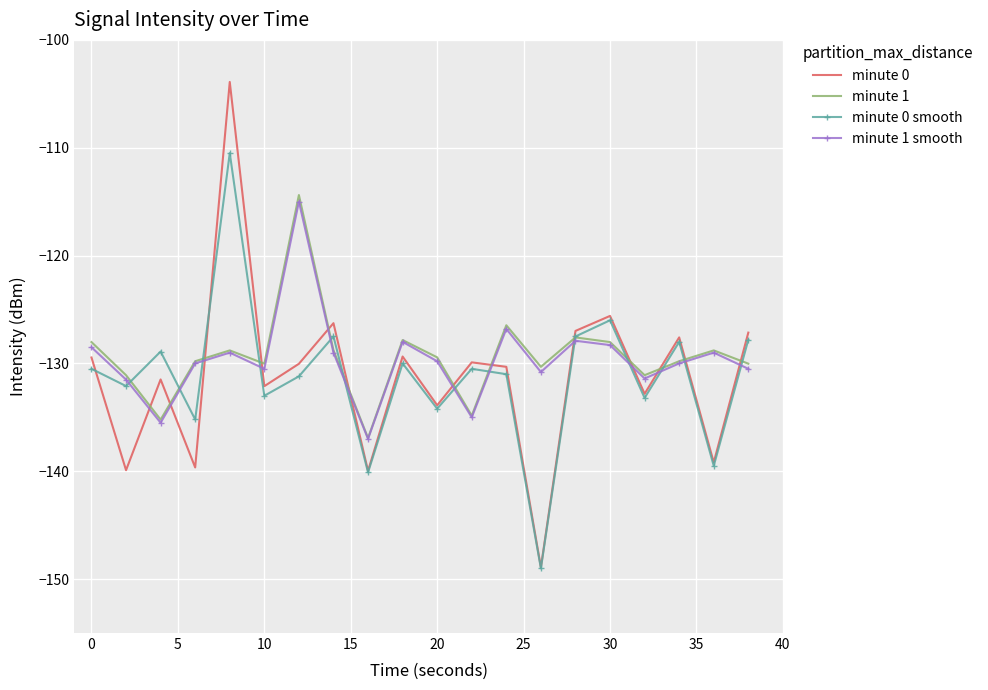

True or false: minute 1 smooth and minute 0 smooth cross at least once.

True